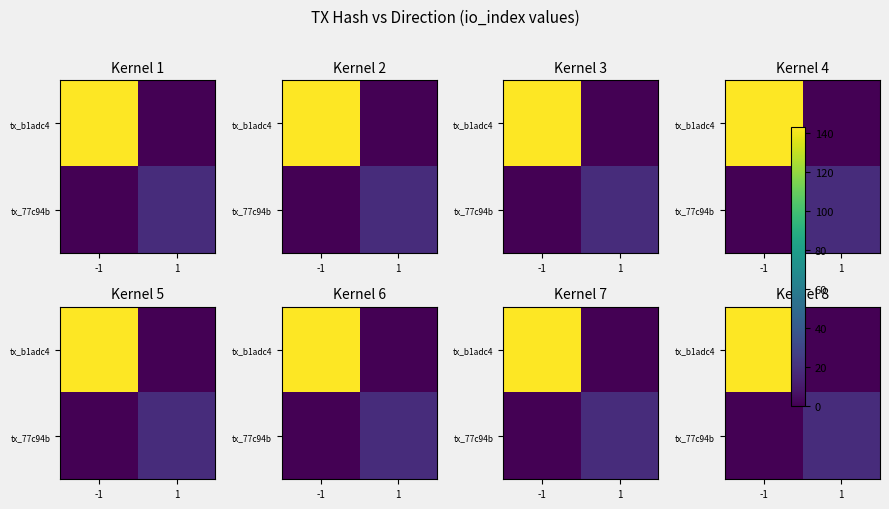

What is the total value across all series at 1?

18